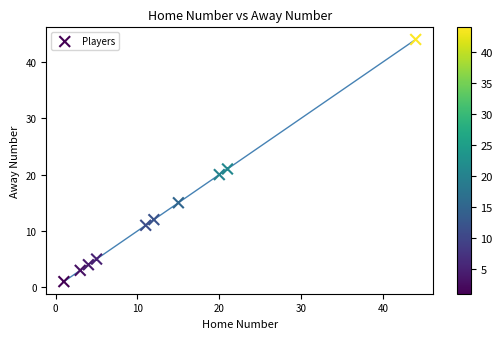

What Y value in the scatter plot is closest to 22?

21